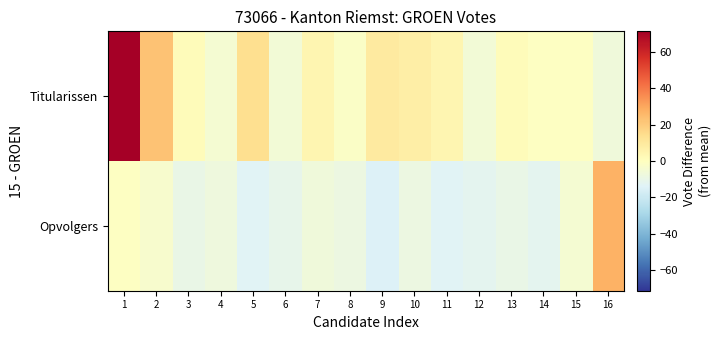

Count the number of categories in the chart.

16